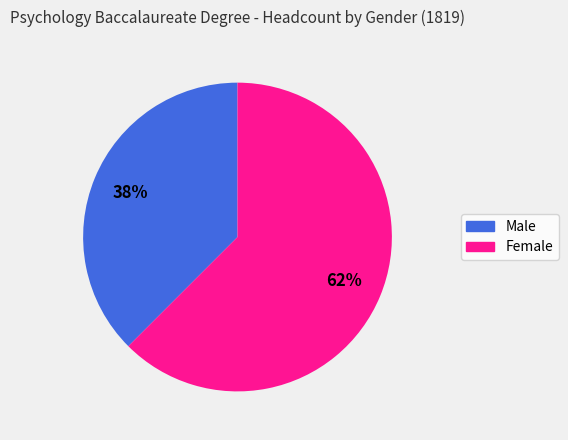

Which category has the biggest portion of the pie?

Female